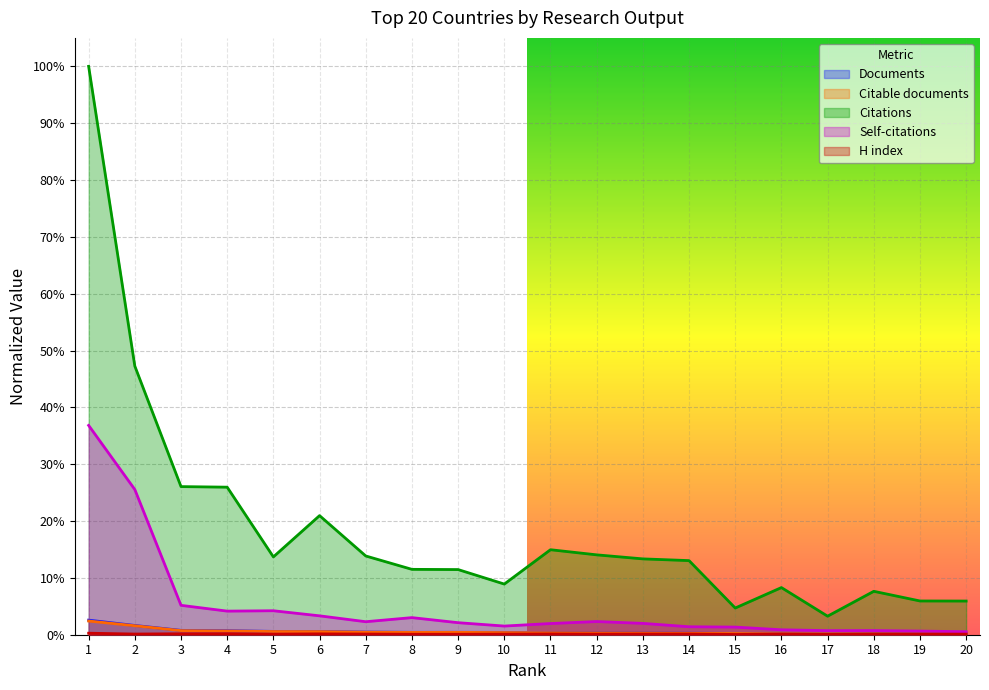

Is it true that Documents equals 0.0 at 8?

True